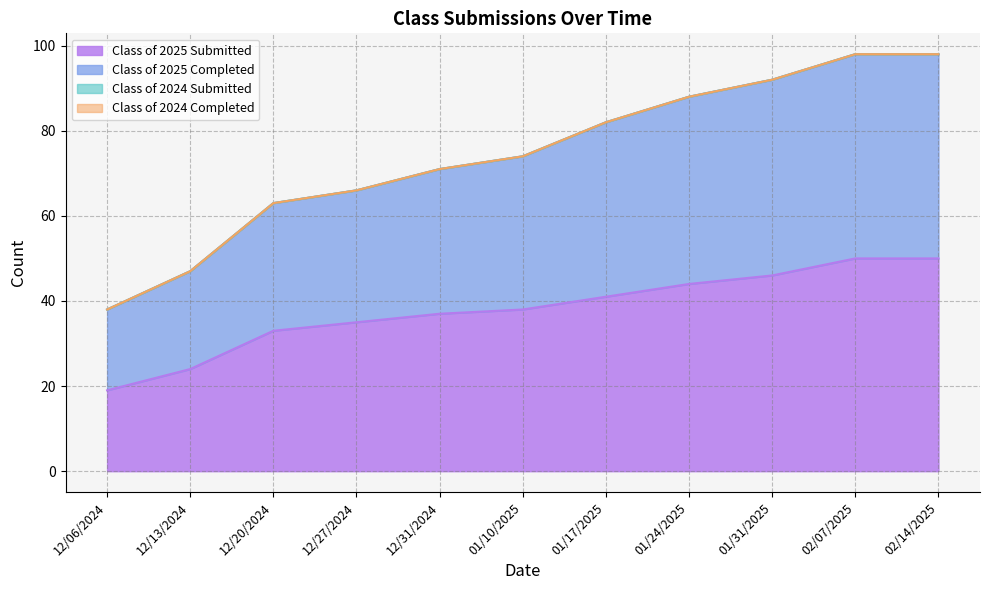

Reading left to right, list all the values displayed in this chart.

Class of 2025 Submitted: 19	24	33	35	37	38	41	44	46	50	50
Class of 2025 Completed: 38	47	63	66	71	74	82	88	92	98	98